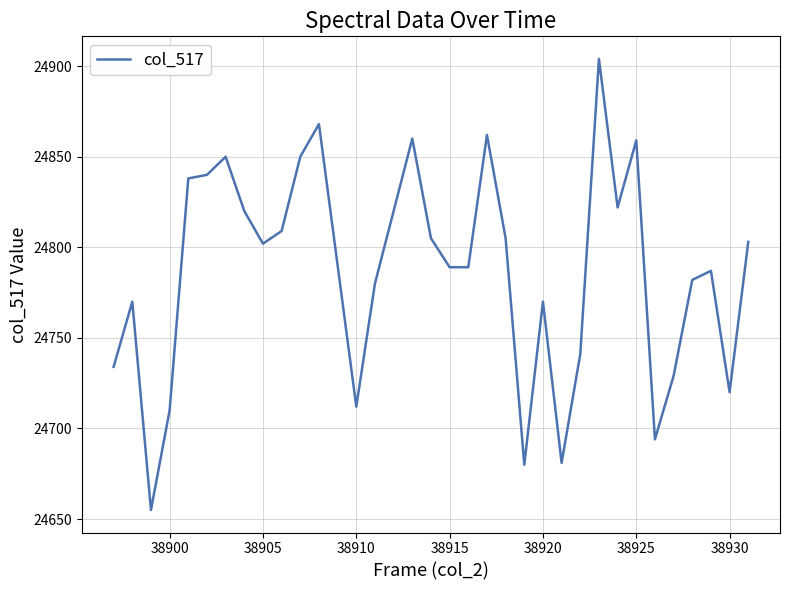

What is the minimum value shown in the chart?

24655